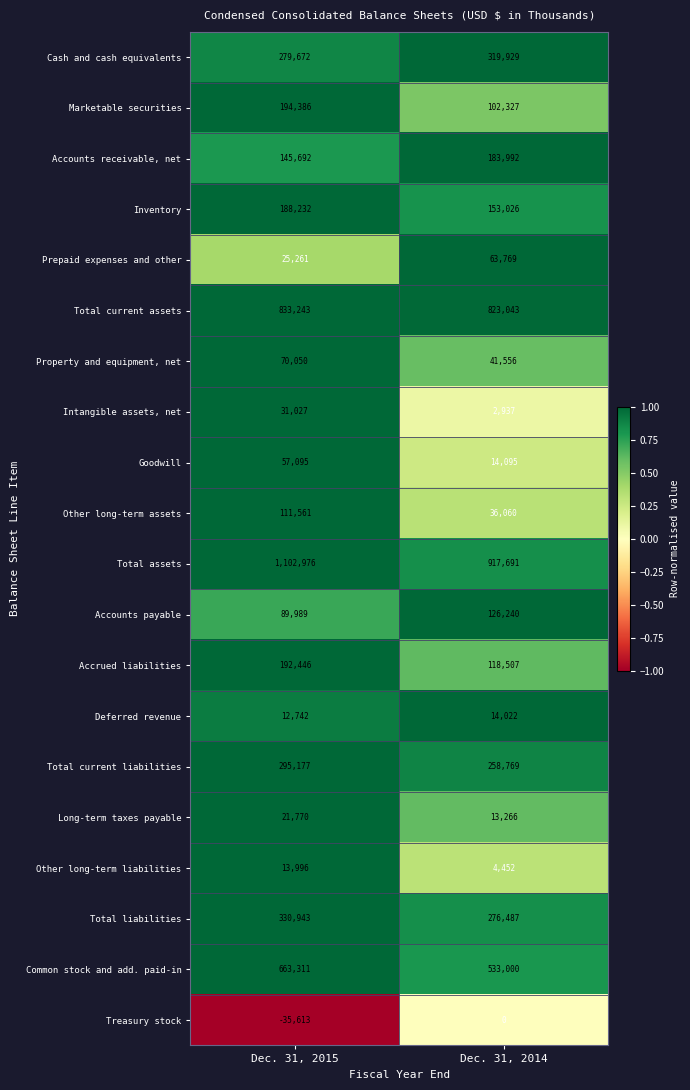

Rank the series by their maximum value, from highest to lowest.

Total assets, Total current assets, Common stock and add. paid-in, Total liabilities, Cash and cash equivalents, Total current liabilities, Marketable securities, Accrued liabilities, Inventory, Accounts receivable, net, Accounts payable, Other long-term assets, Property and equipment, net, Prepaid expenses and other, Goodwill, Intangible assets, net, Long-term taxes payable, Deferred revenue, Other long-term liabilities, Treasury stock